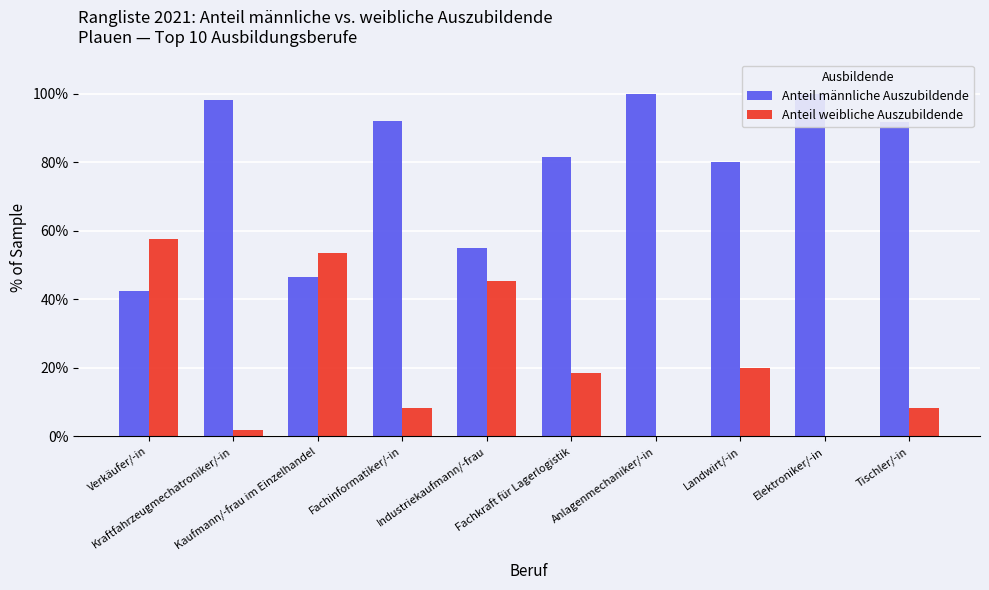

Does the chart contain stacked bars?

No